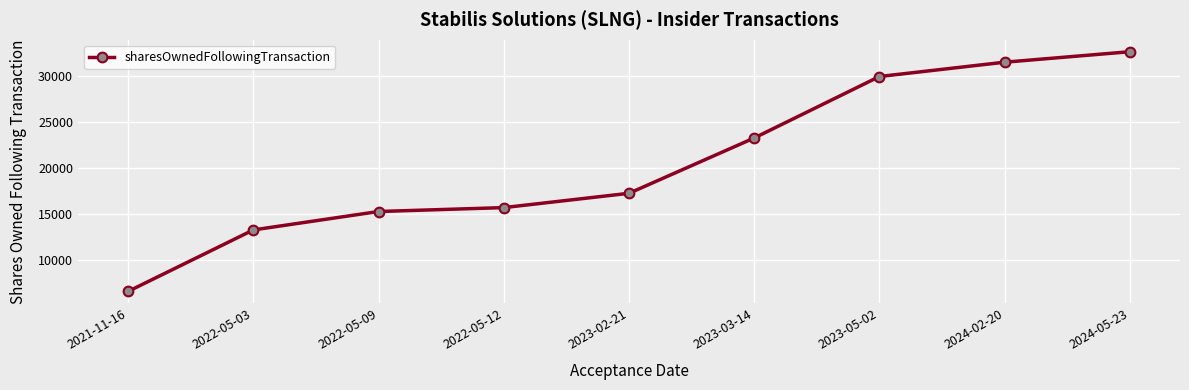

True or false: the data shows 29927 at 2023-05-02.

True